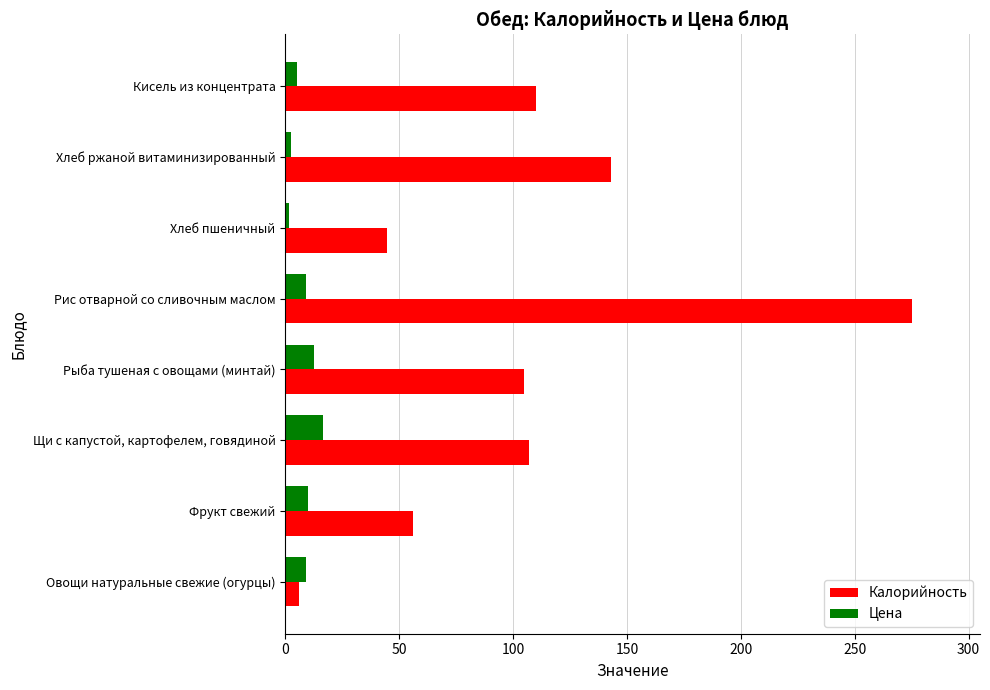

Which series has the widest spread of values?

Калорийность